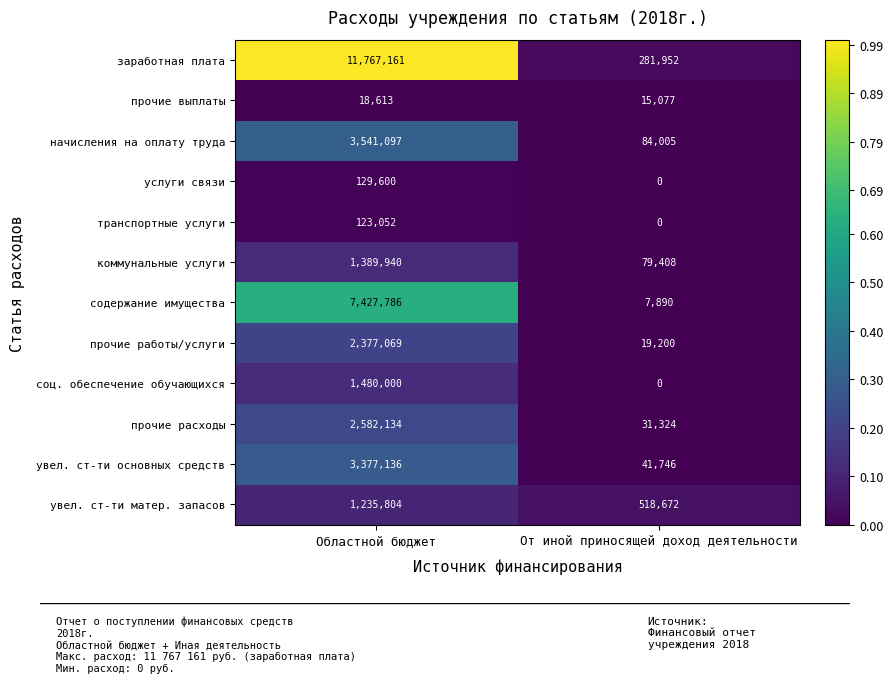

What is the difference between the maximum and minimum values in the соц. обеспечение обучающихся series?

1480000